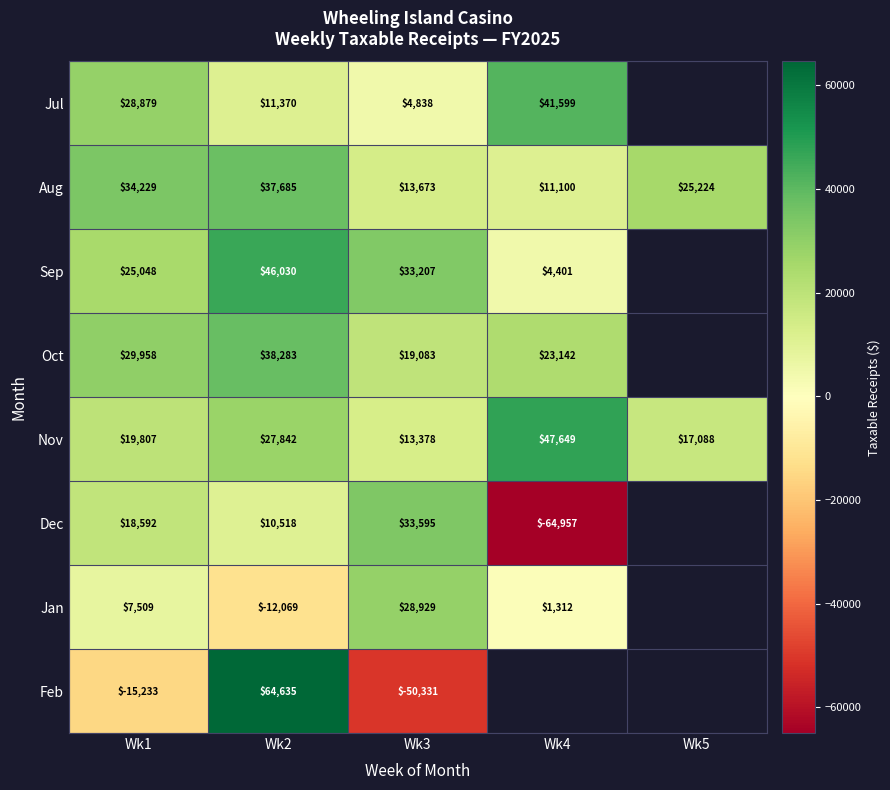

The value of Jan at Wk2 is -16461.4. True or false?

False